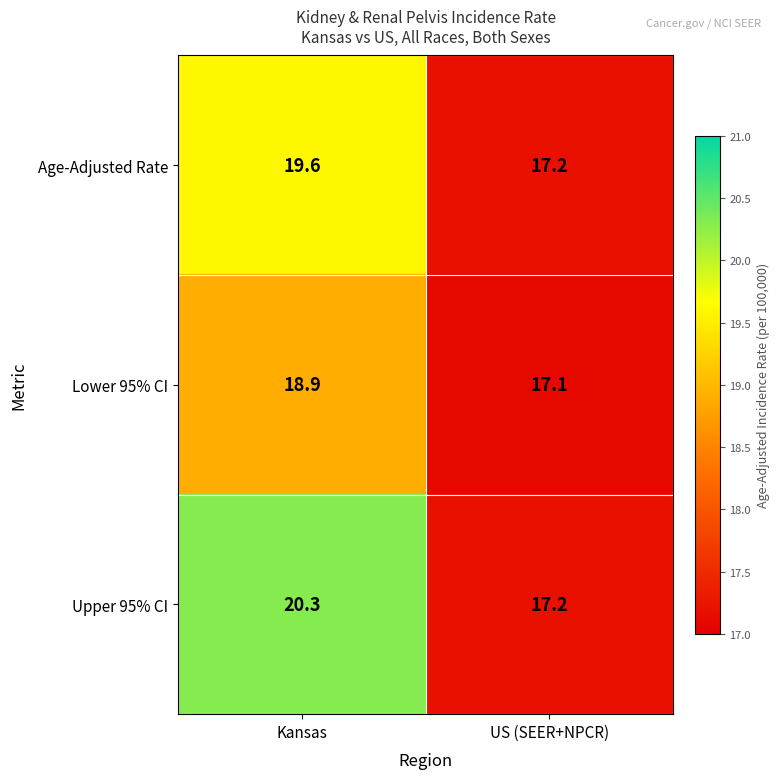

What is the sum of the Upper 95% CI values at Kansas and US (SEER+NPCR)?

37.5